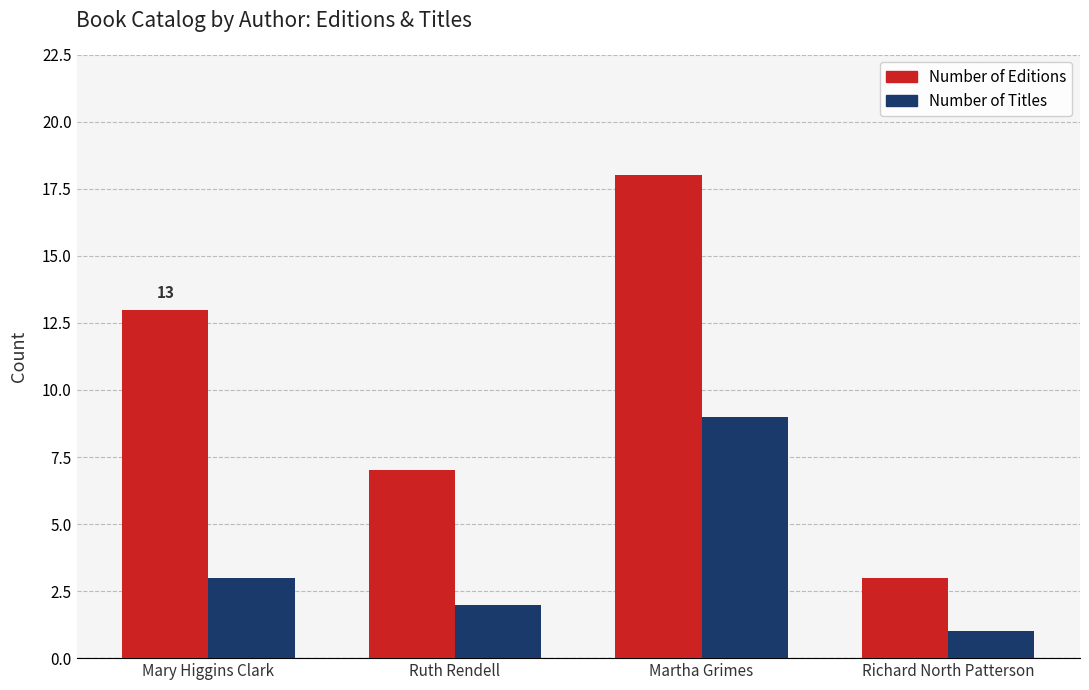

What is the minimum value shown in the chart?

1